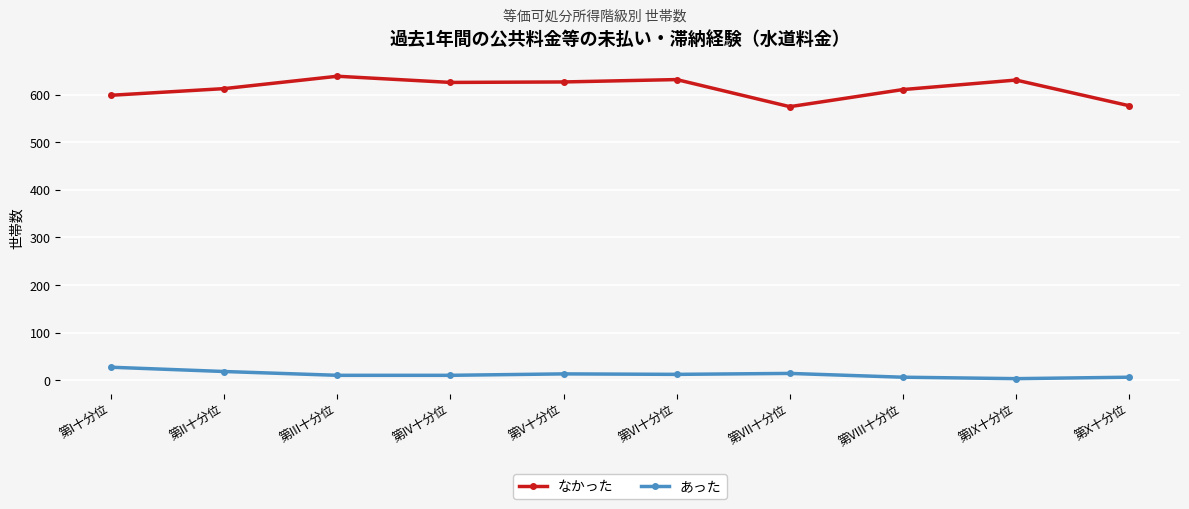

True or false: あった and なかった intersect in this chart.

False